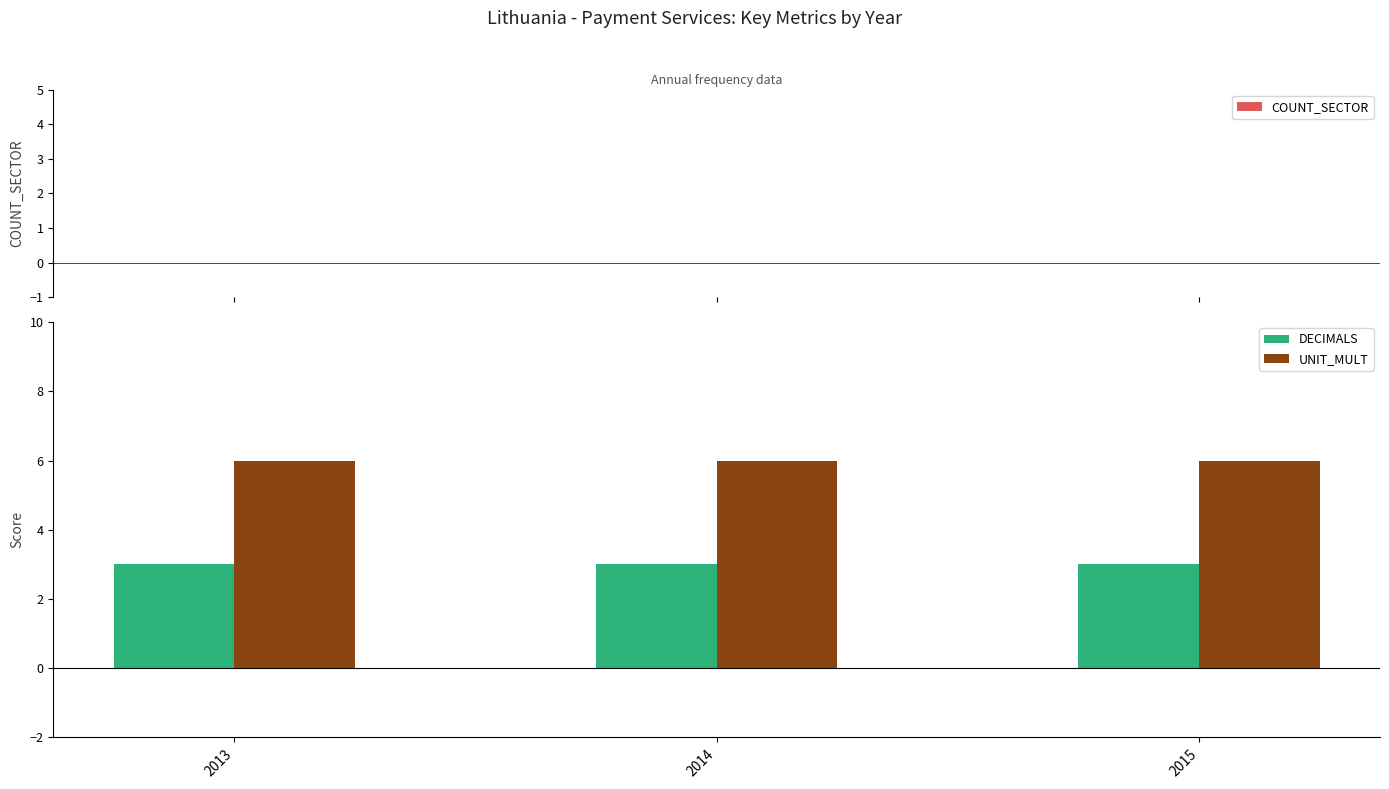

What is the average value of the DECIMALS series?

3